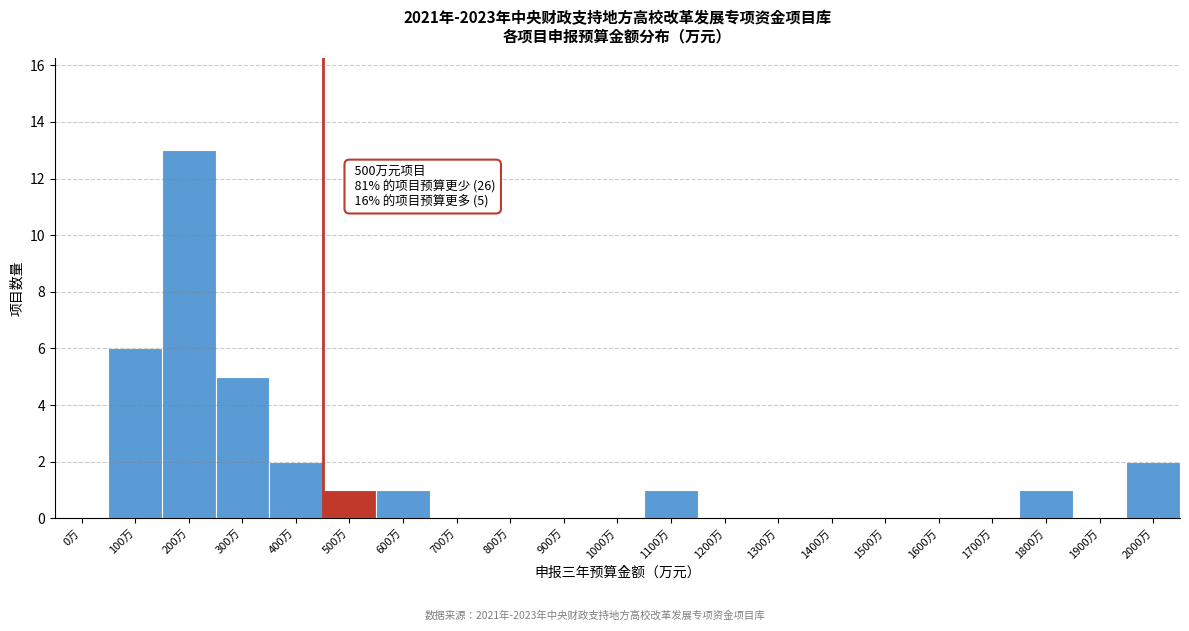

Reading right to left, extract all data points from this chart.

2000万=2	1900万=0	1800万=1	1700万=0	1600万=0	1500万=0	1400万=0	1300万=0	1200万=0	1100万=1	1000万=0	900万=0	800万=0	700万=0	600万=1	500万=1	400万=2	300万=5	200万=13	100万=6	0万=0